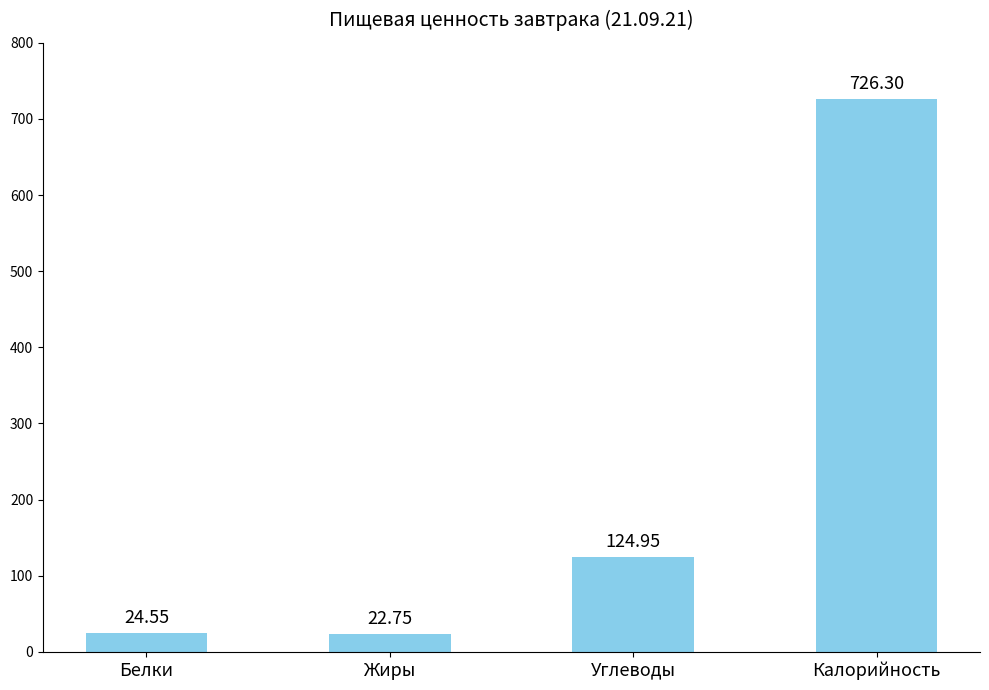

Which has a higher value, Углеводы or Калорийность?

Калорийность